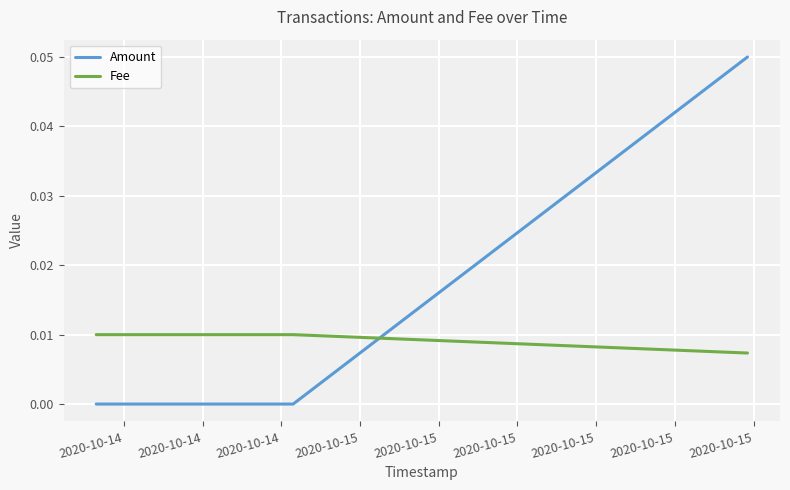

How many lines are shown in the chart?

2